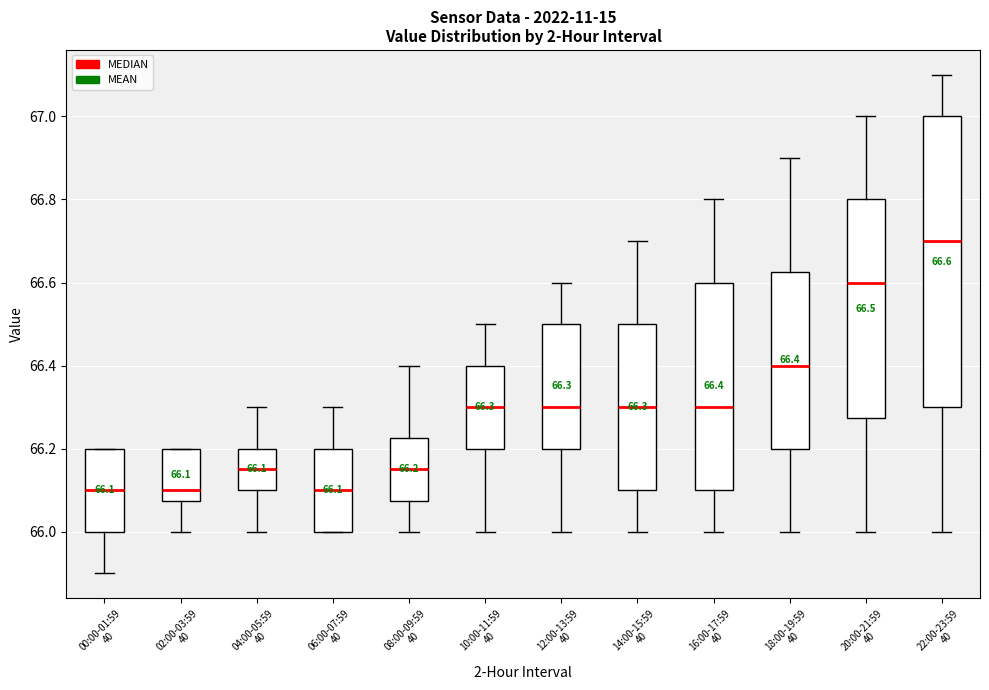

Which box's median line is the highest?

22:00-23:59 40